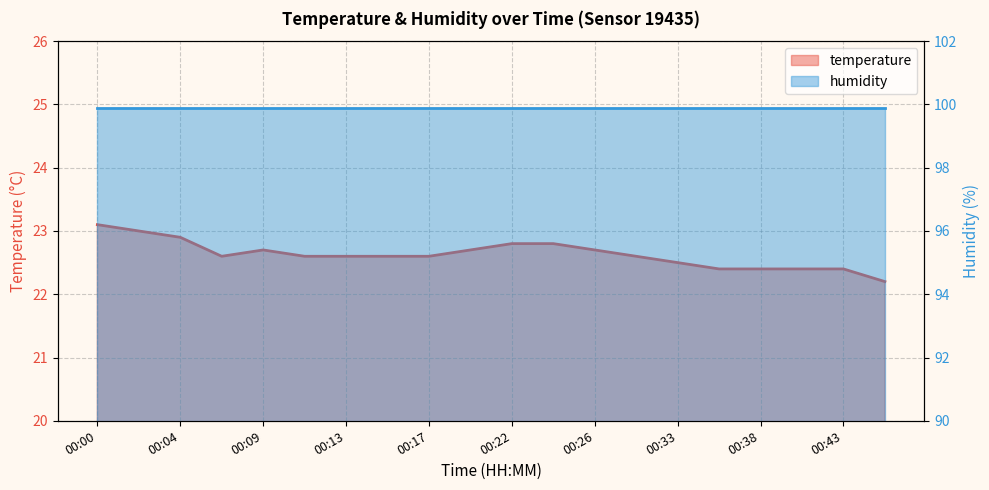

List the labels in order of value, largest first.

00:00, 00:02, 00:04, 00:22, 00:24, 00:09, 00:19, 00:26, 00:06, 00:11, 00:13, 00:15, 00:17, 00:28, 00:33, 00:35, 00:38, 00:40, 00:43, 00:45